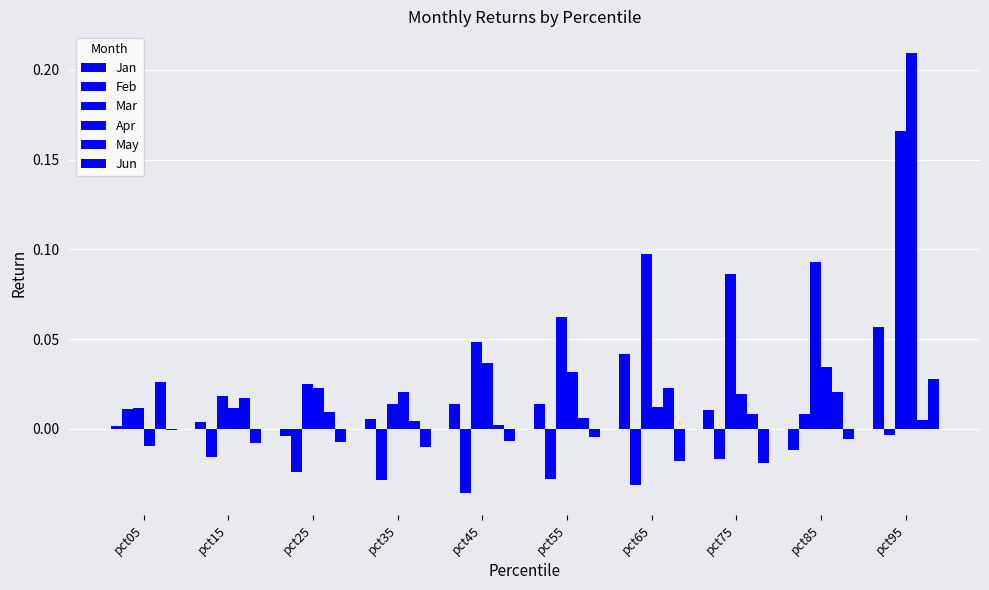

Reading left to right, list all the values displayed in this chart.

Jan: pct05=0.0	pct15=0.0	pct25=-0.0	pct35=0.0	pct45=0.0	pct55=0.0	pct65=0.0	pct75=0.0	pct85=-0.0	pct95=0.1
Feb: pct05=0.0	pct15=-0.0	pct25=-0.0	pct35=-0.0	pct45=-0.0	pct55=-0.0	pct65=-0.0	pct75=-0.0	pct85=0.0	pct95=-0.0
Mar: pct05=0.0	pct15=0.0	pct25=0.0	pct35=0.0	pct45=0.0	pct55=0.1	pct65=0.1	pct75=0.1	pct85=0.1	pct95=0.2
Apr: pct05=-0.0	pct15=0.0	pct25=0.0	pct35=0.0	pct45=0.0	pct55=0.0	pct65=0.0	pct75=0.0	pct85=0.0	pct95=0.2
May: pct05=0.0	pct15=0.0	pct25=0.0	pct35=0.0	pct45=0.0	pct55=0.0	pct65=0.0	pct75=0.0	pct85=0.0	pct95=0.0
Jun: pct05=-0.0	pct15=-0.0	pct25=-0.0	pct35=-0.0	pct45=-0.0	pct55=-0.0	pct65=-0.0	pct75=-0.0	pct85=-0.0	pct95=0.0